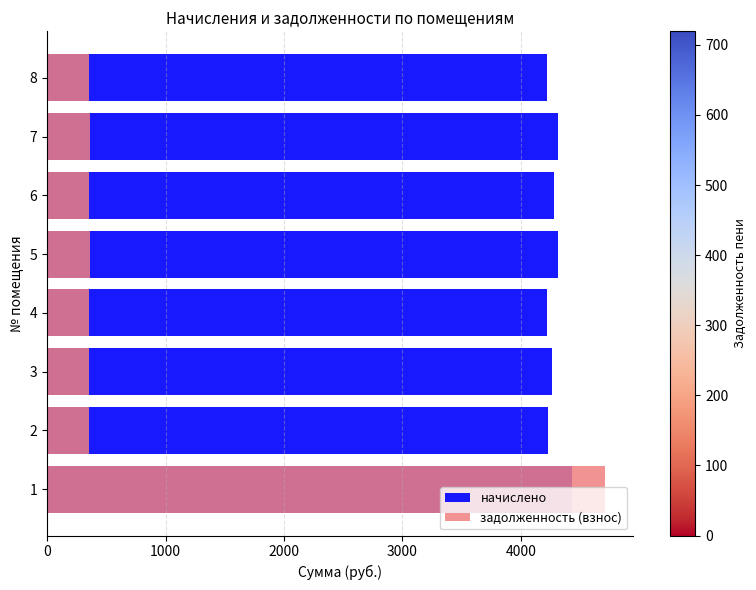

List the series in order of their overall mean, highest first.

начислено, задолженность (взнос)